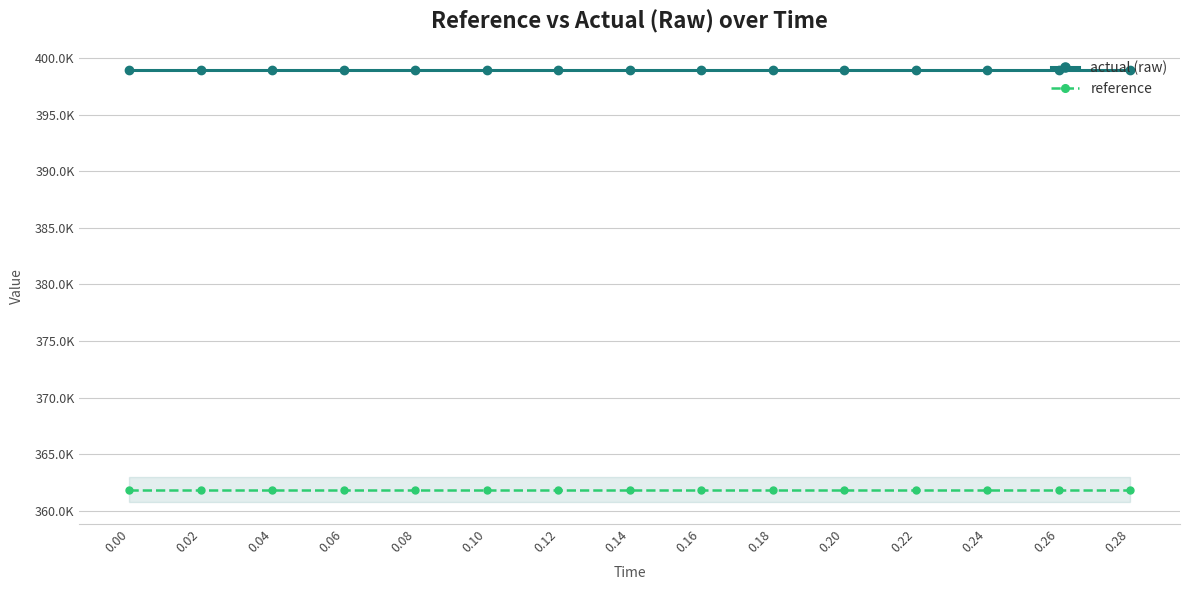

Is this an area chart (filled region under the line)?

Yes